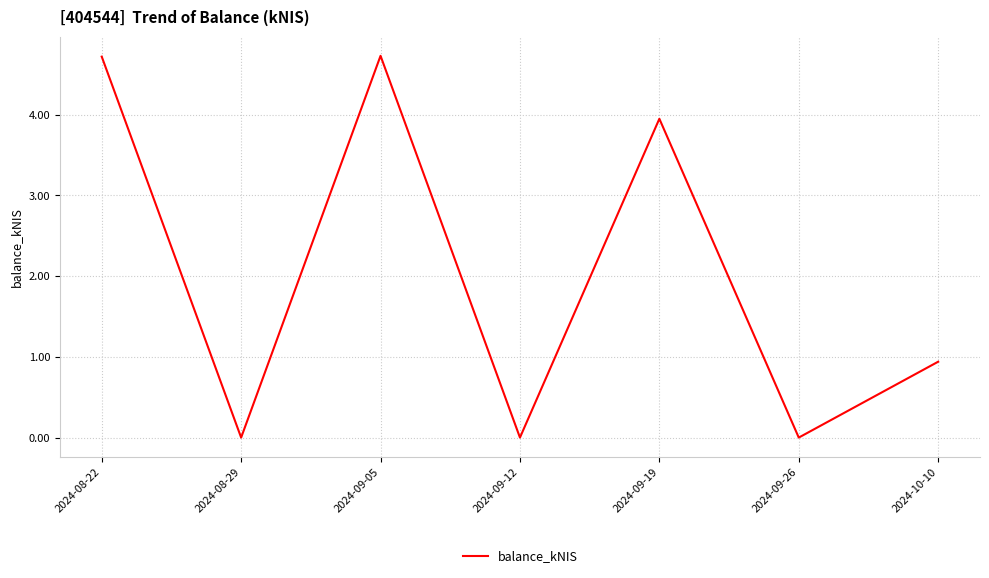

Is it true that the value at 2024-09-26 is -3.1?

False